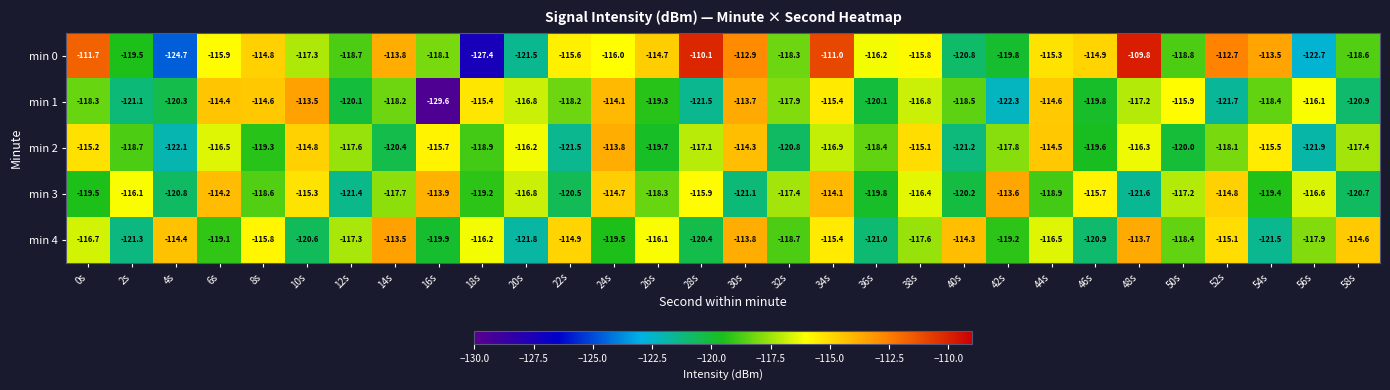

How many values in the min 3 series are below -117?

17